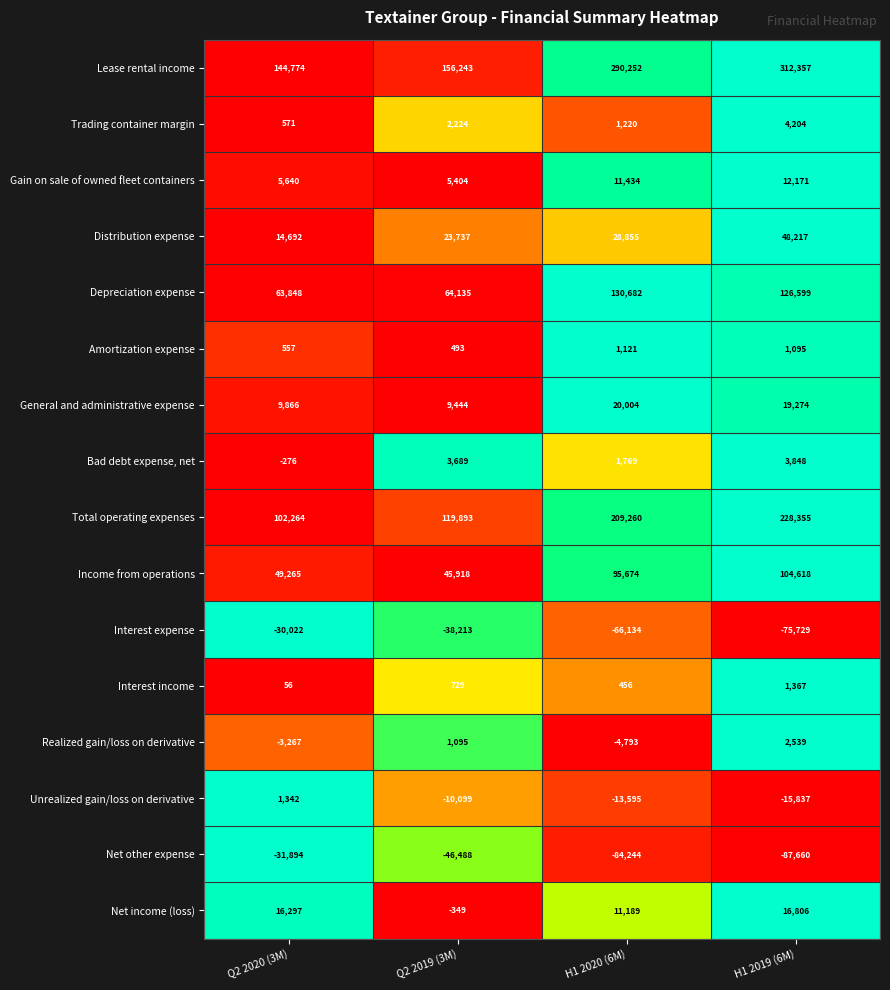

Which series changed the most between Q2 2019 (3M) and H1 2019 (6M)?

Lease rental income